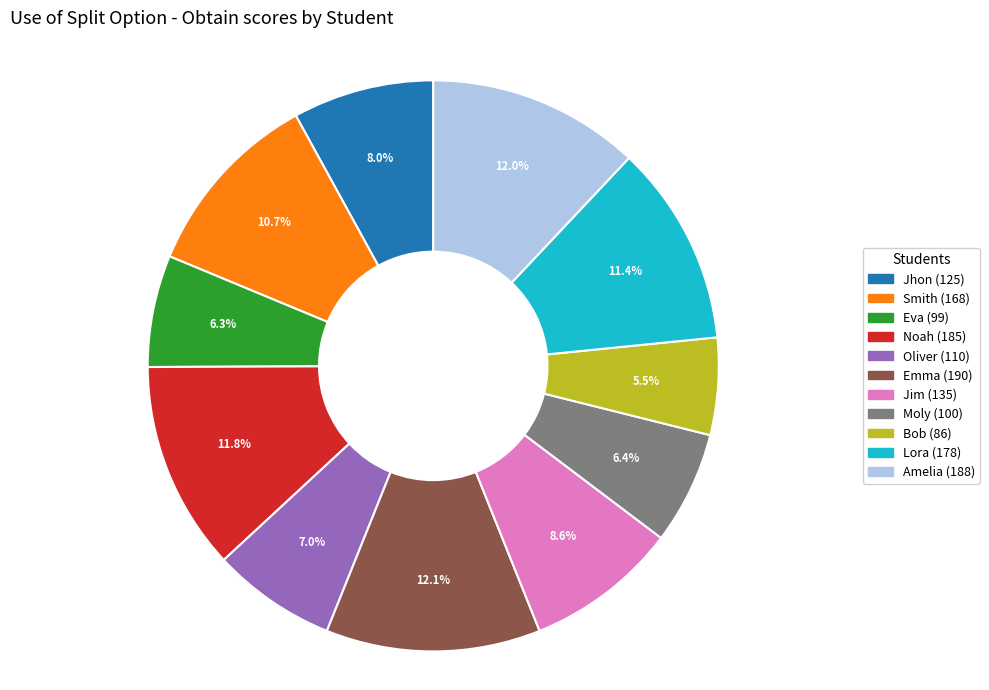

To the nearest percent, what is the combined percentage of Smith and Eva?

17%